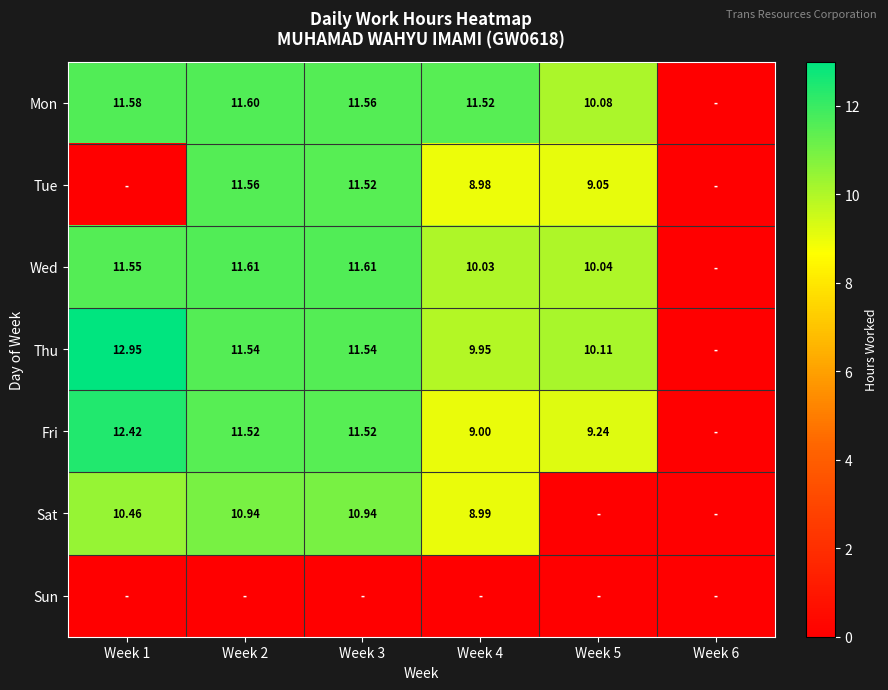

At which category is the sum across all series the highest?

Week 2